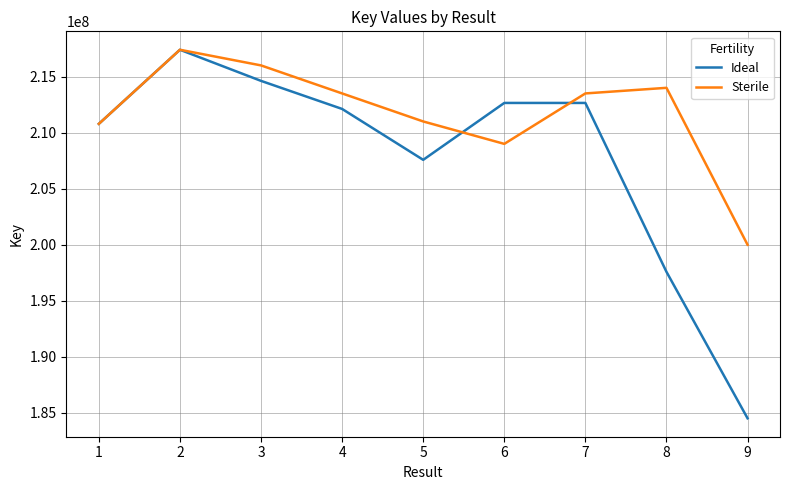

What is the sum of all Sterile values?

1905182567